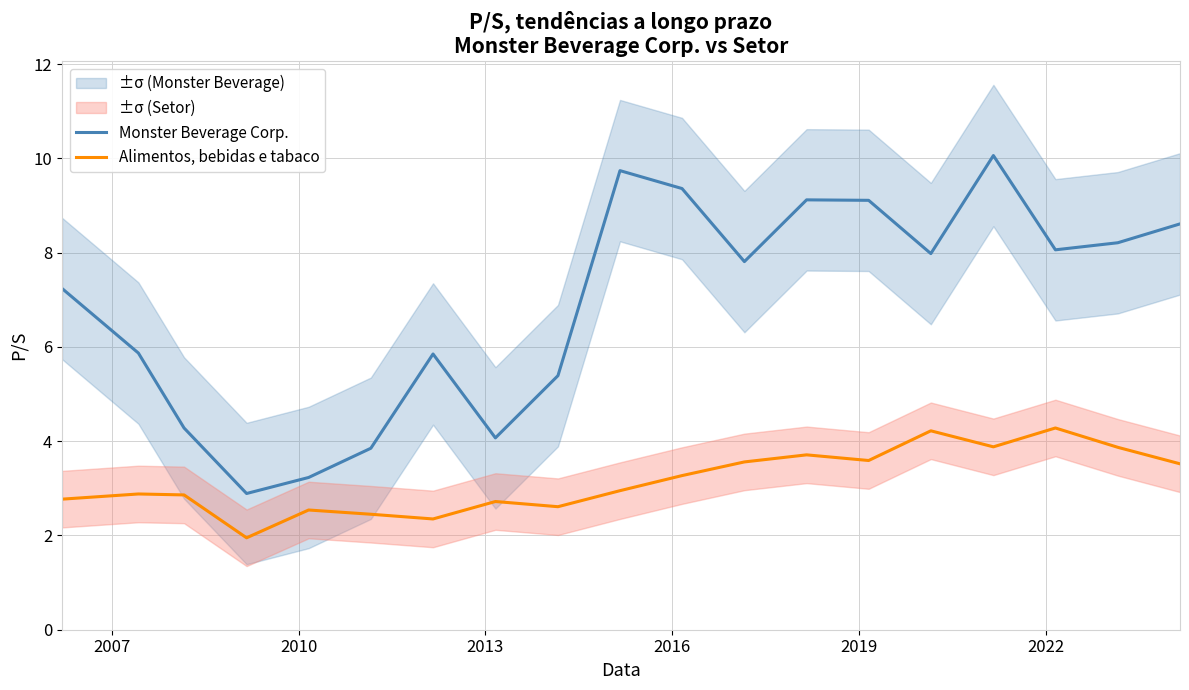

True or false: Alimentos, bebidas e tabaco and Monster Beverage Corp. intersect in this chart.

False